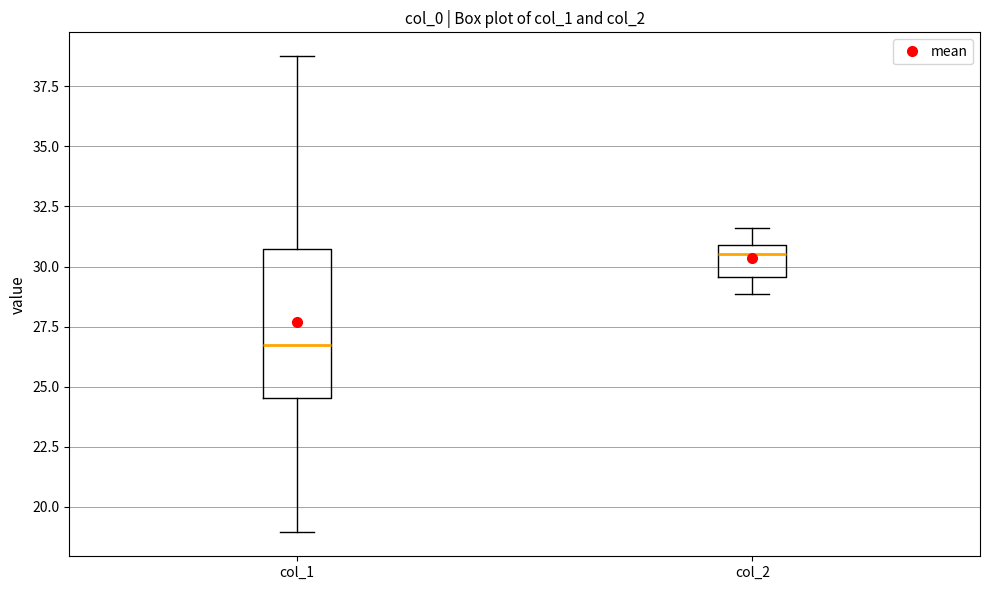

Reading left to right, read every box against the y-axis: the position of its median line, the range the box covers, and the ends of its whiskers. The values are not printed on the chart, so give them approximately, as read against the axis.

col_1: median 26.5, box 24.5 to 30.5, whiskers 19.0 to 39.0
col_2: median 30.5, box 29.5 to 31.0, whiskers 29.0 to 31.5